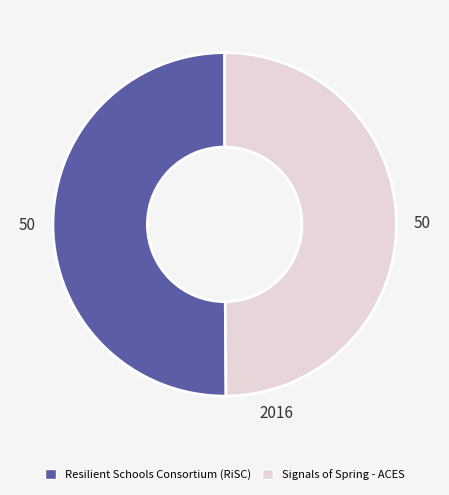

Is it true that Signals of Spring - ACES is 50% of the pie?

True